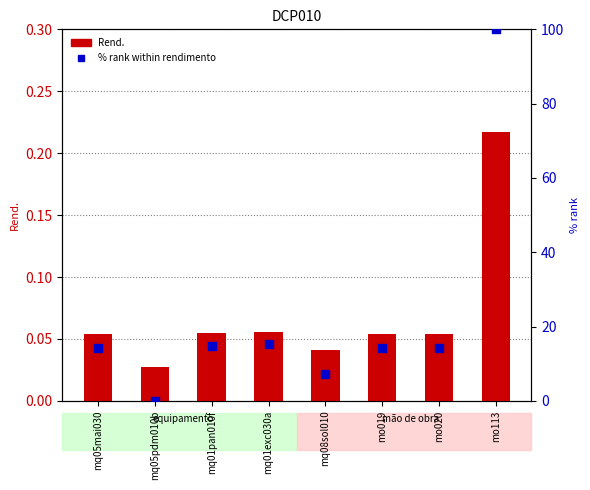

Which series has the largest Y range (max minus min)?

% rank within rendimento